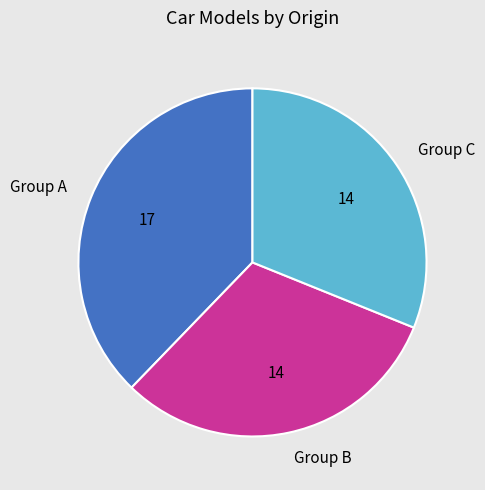

Which slice is the largest?

Group A